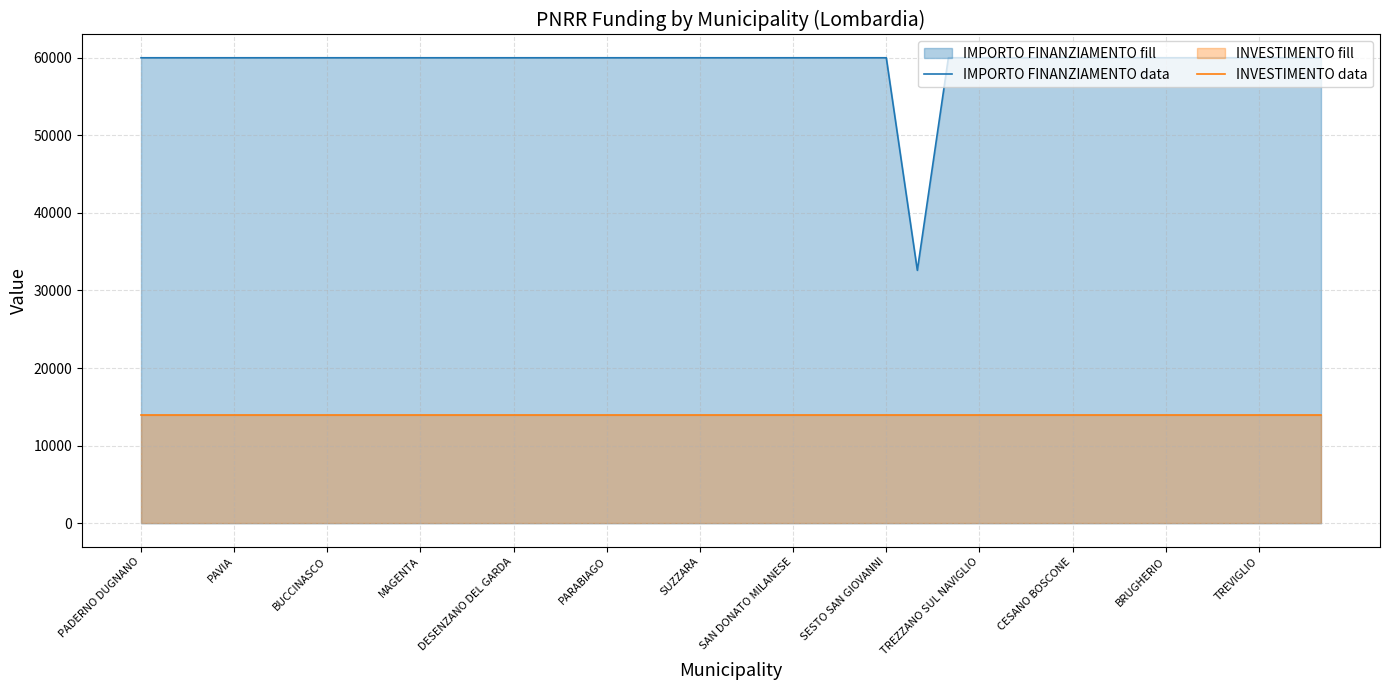

Which category has the lowest value across all series?

PADERNO DUGNANO